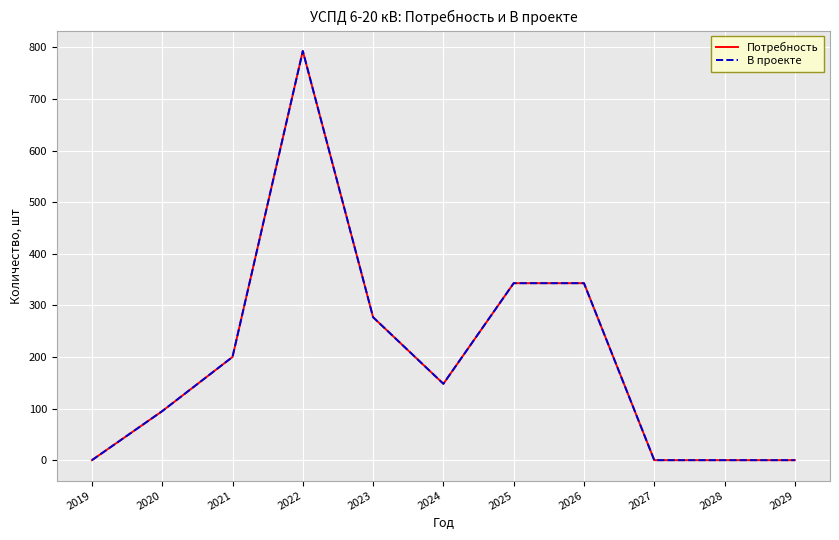

Rank the series by their maximum value, from lowest to highest.

Потребность, В проекте